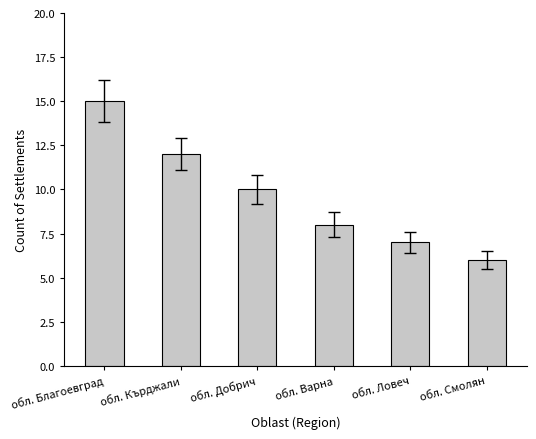

The chart shows a value of 12 at обл. Варна. True or false?

False